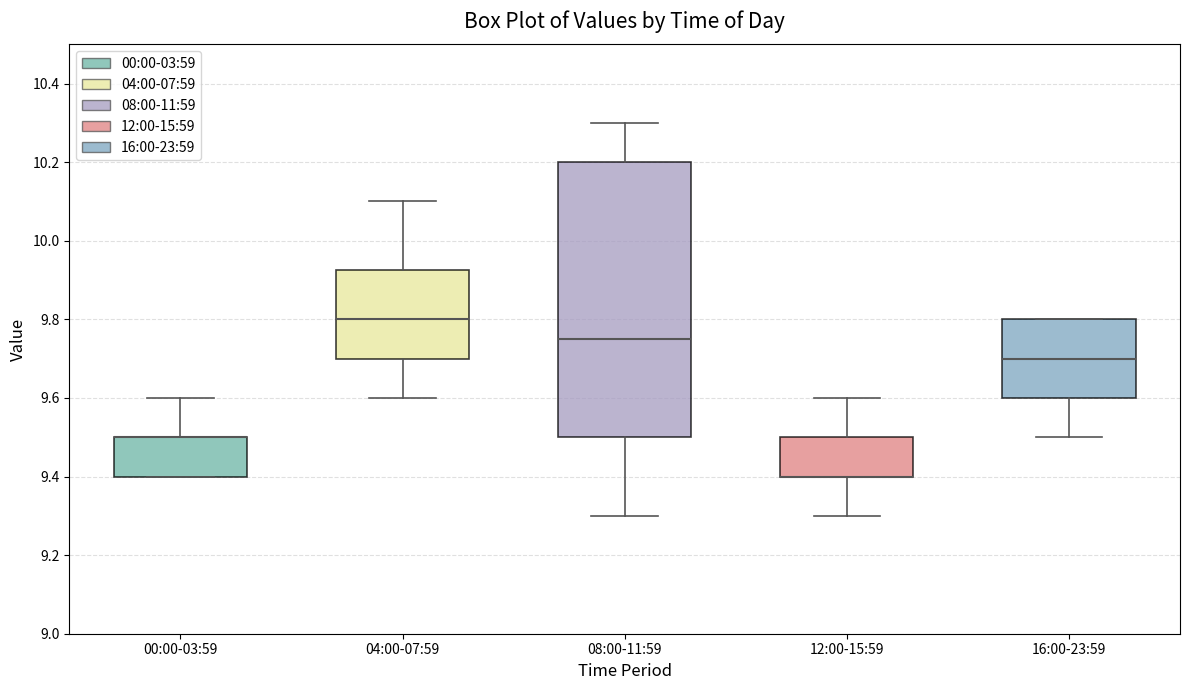

Where is the lower edge of the box for 16:00-23:59 on the y-axis? The values are not printed on the chart, so give them approximately, as read against the axis.

9.60